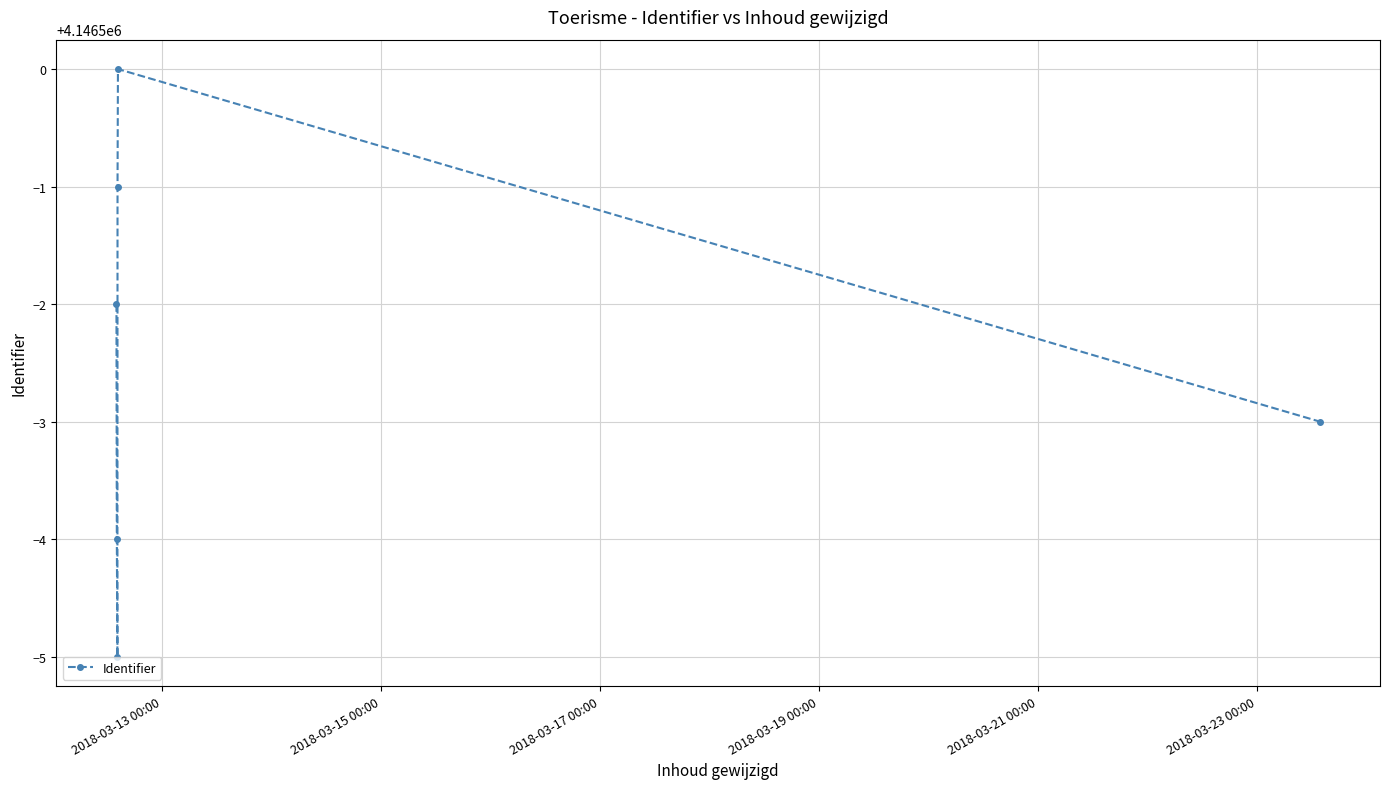

What is the smallest value displayed?

4146495